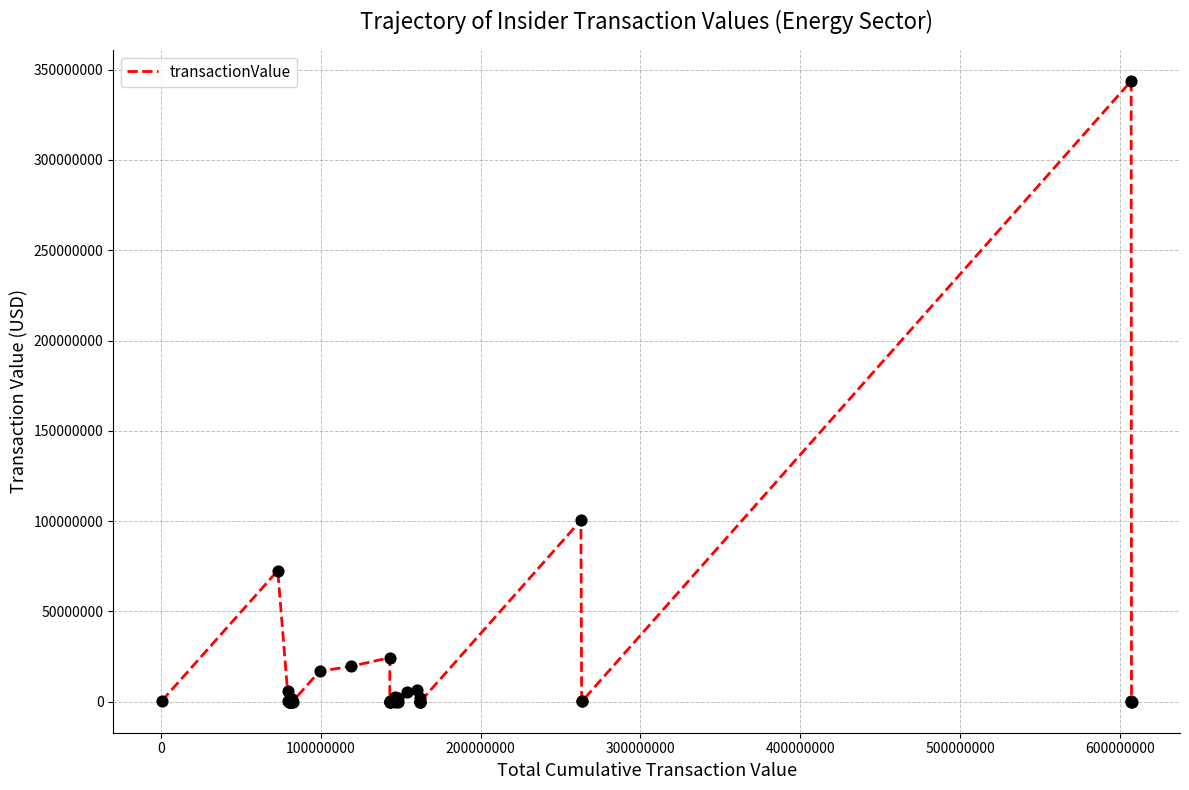

What is the difference between the maximum and minimum values?

343761203